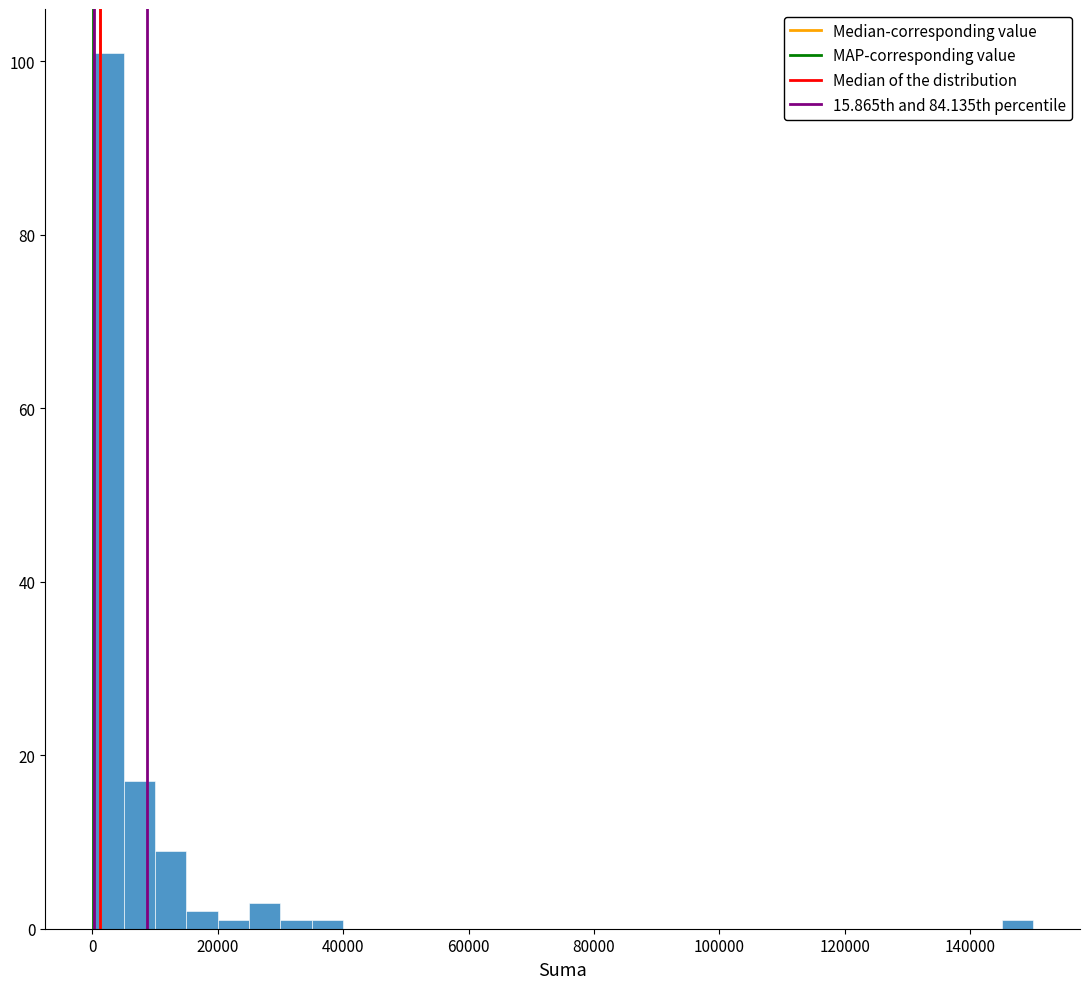

Around what value on the x-axis is the tallest bar? Give the approximate position of its centre, as read against the axis.

2000